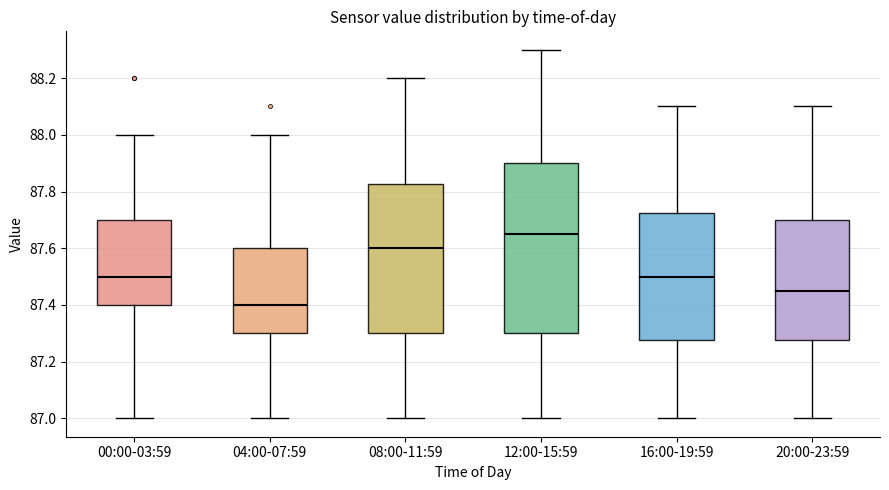

Comparing the boxes themselves (not the whiskers), which one is the tallest?

12:00-15:59